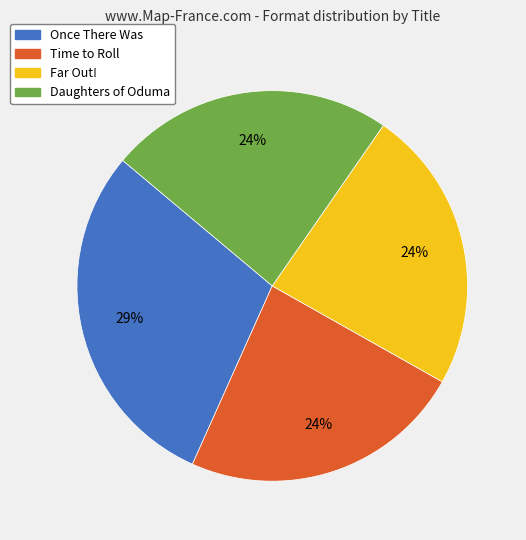

What is the ratio of the value at Far Out! to the value at Daughters of Oduma?

1.0